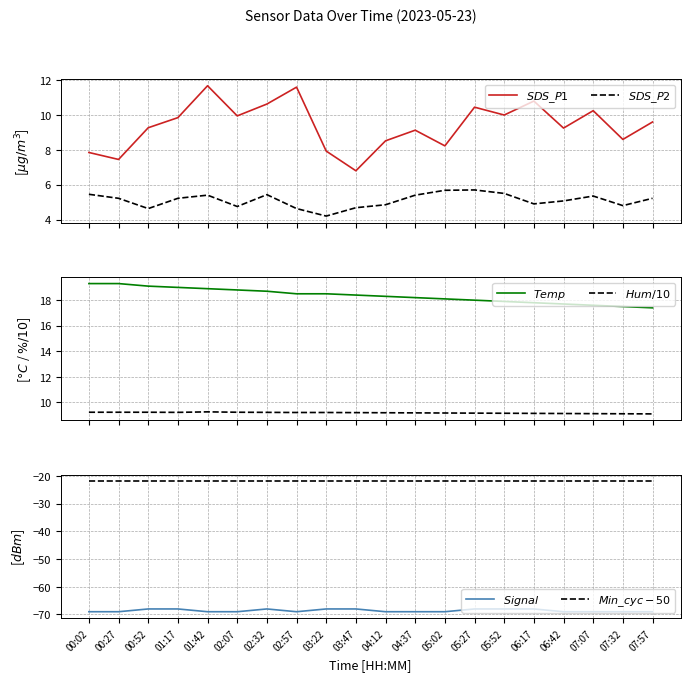

Which category has the highest value in the $Hum/10$ series?

01:42